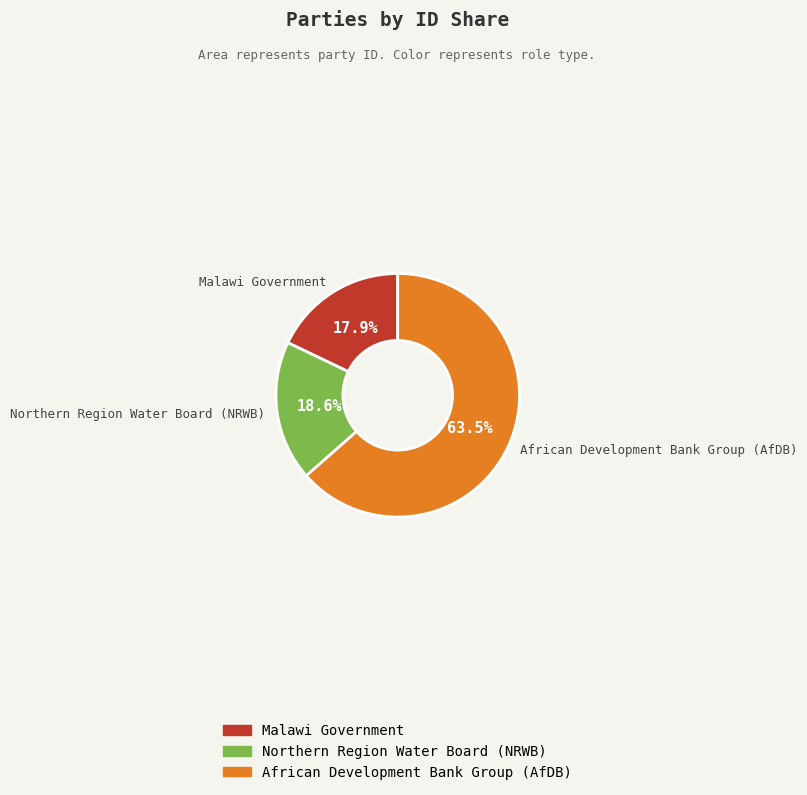

What is the majority slice?

African Development Bank Group (AfDB)